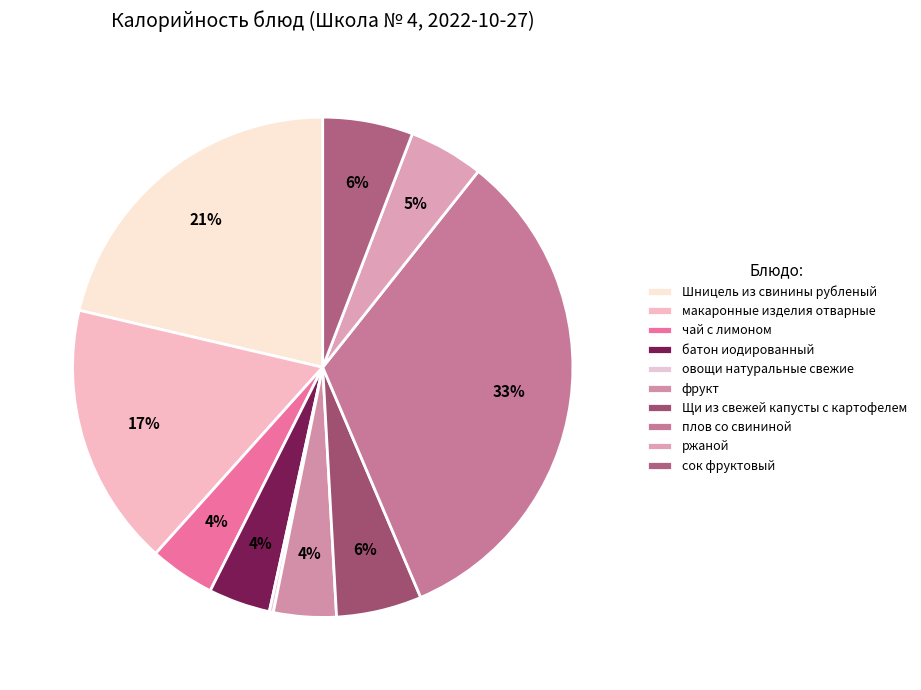

Is there any slice that represents more than half of the pie?

No